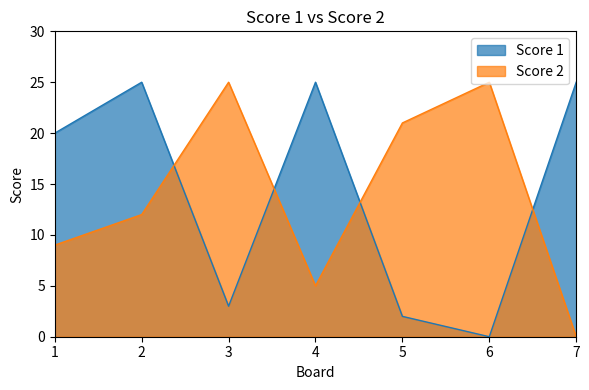

Reading left to right, what are all the values shown in this chart?

Score 1: 20	25	3	25	2	0	25
Score 2: 9	12	25	5	21	25	0